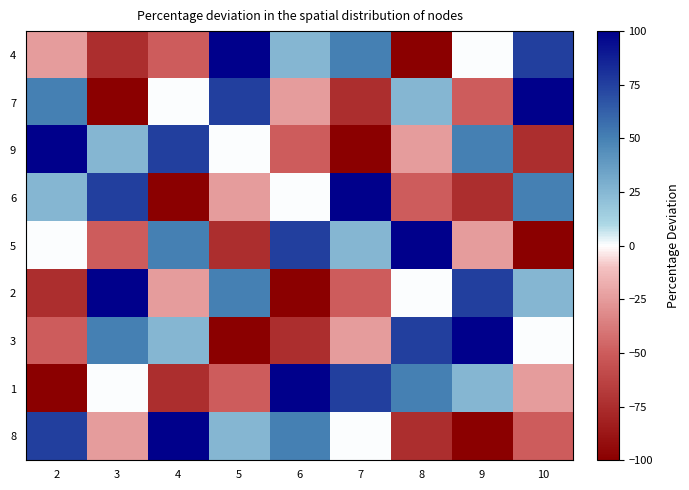

Reading left to right, what are all the values shown in this chart?

4: 2=-25	3=-75	4=-50	5=100	6=25	7=50	8=-100	9=0	10=75
7: 2=50	3=-100	4=0	5=75	6=-25	7=-75	8=25	9=-50	10=100
9: 2=100	3=25	4=75	5=0	6=-50	7=-100	8=-25	9=50	10=-75
6: 2=25	3=75	4=-100	5=-25	6=0	7=100	8=-50	9=-75	10=50
5: 2=0	3=-50	4=50	5=-75	6=75	7=25	8=100	9=-25	10=-100
2: 2=-75	3=100	4=-25	5=50	6=-100	7=-50	8=0	9=75	10=25
3: 2=-50	3=50	4=25	5=-100	6=-75	7=-25	8=75	9=100	10=0
1: 2=-100	3=0	4=-75	5=-50	6=100	7=75	8=50	9=25	10=-25
8: 2=75	3=-25	4=100	5=25	6=50	7=0	8=-75	9=-100	10=-50